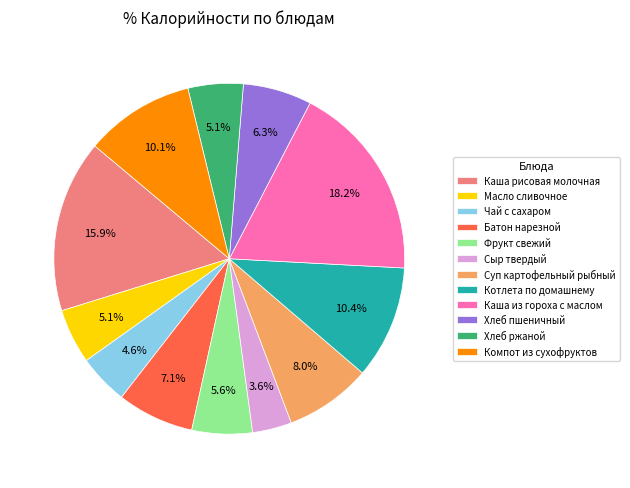

Do Компот из сухофруктов and Фрукт свежий together represent more than half of the pie?

No